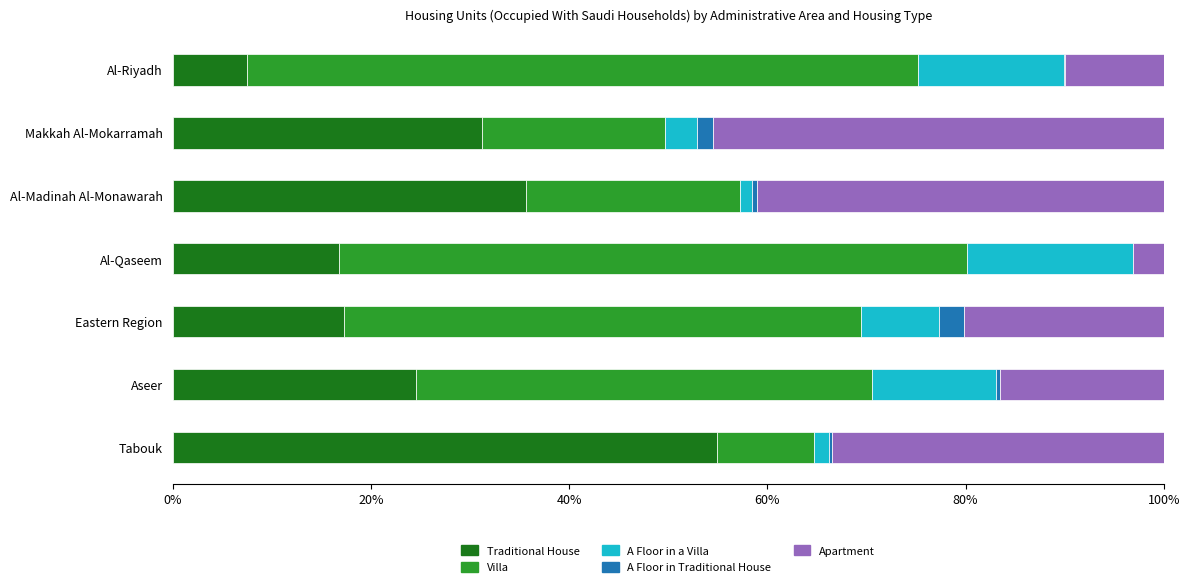

Is it true that Traditional House equals 16.8 at Al-Qaseem?

True